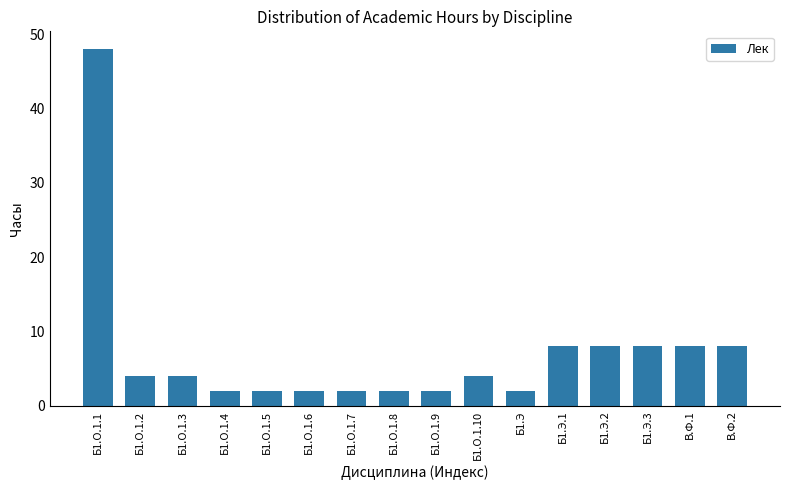

Which has a higher value, Б1.Э.1 or Б1.О.1.9?

Б1.Э.1